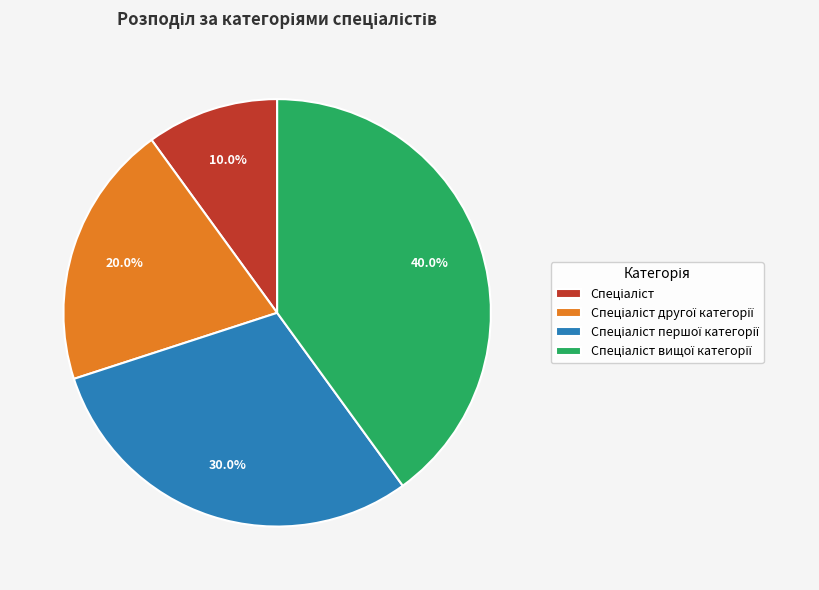

Does any single category account for the majority?

No